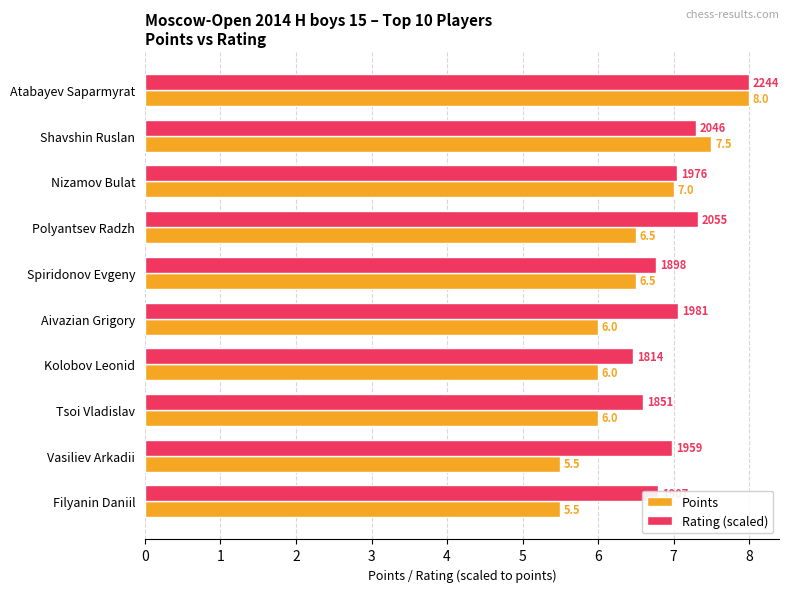

At Spiridonov Evgeny, list the series in order from largest to smallest.

Rating (scaled), Points